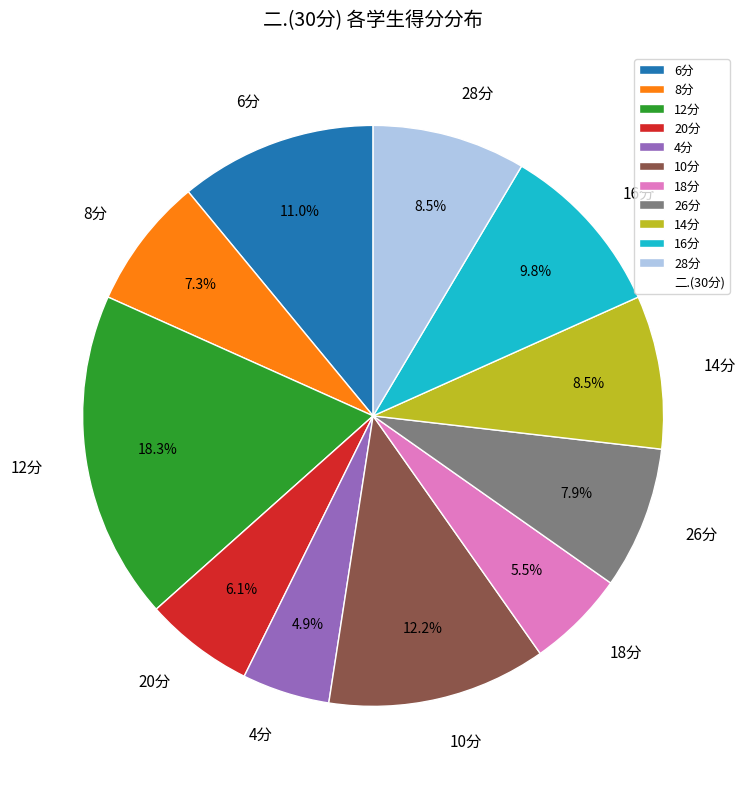

Approximately how many times larger is the value at 28分 compared to 20分?

1.4